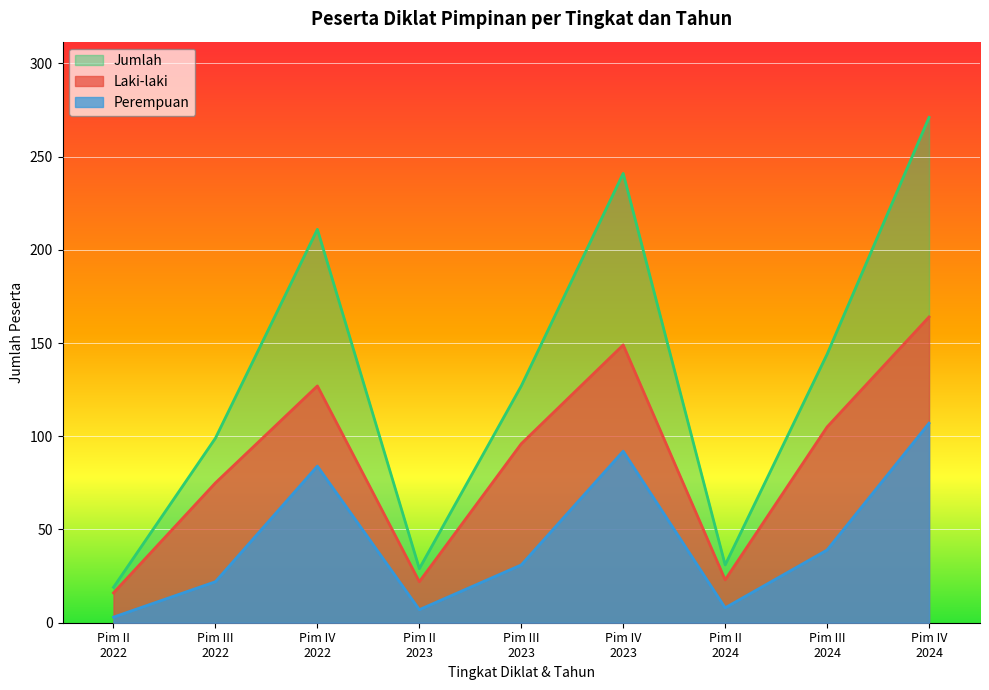

What is the maximum value shown in the chart?

271